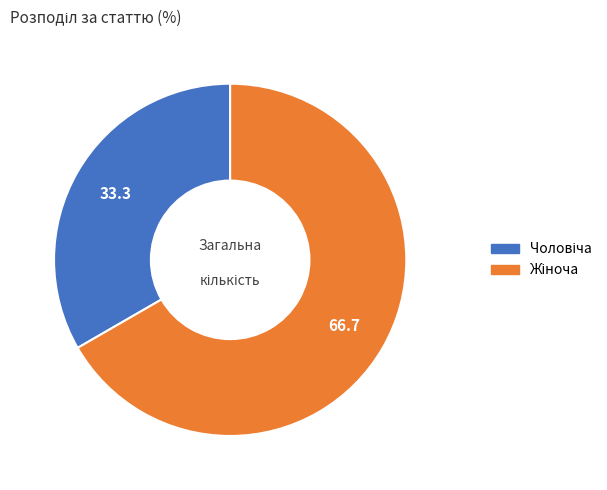

Is there a majority slice in this chart?

Yes